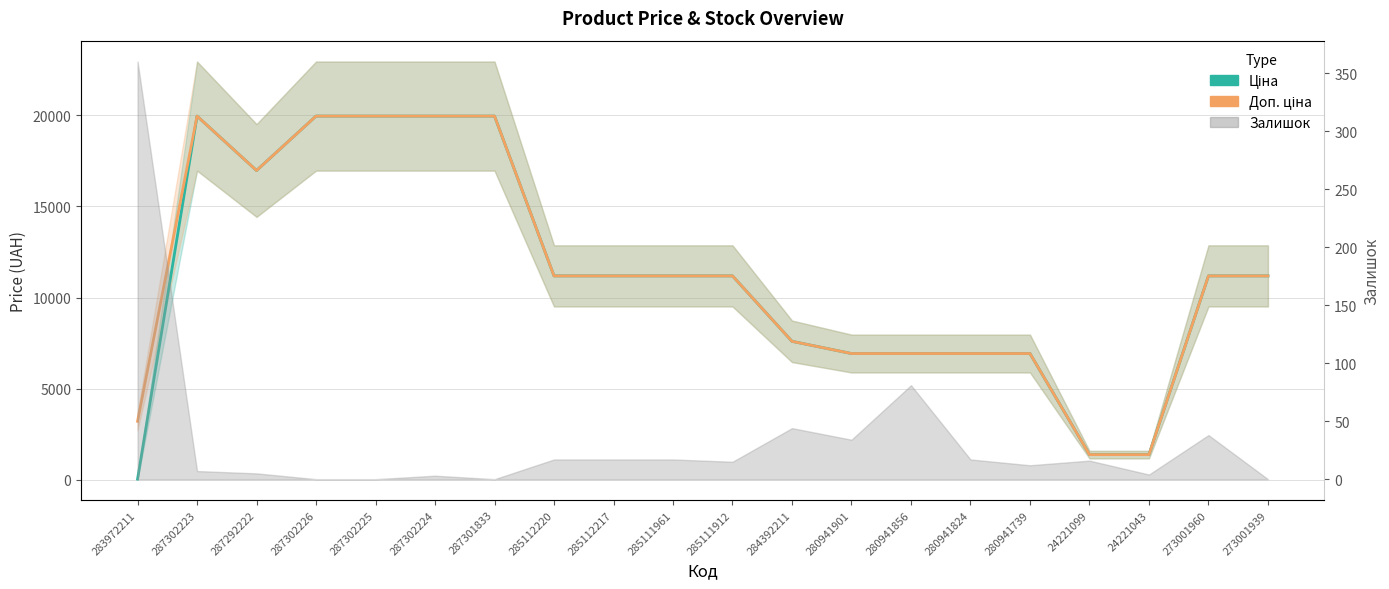

Which series changed the most between 283972211 and 280941824?

Ціна